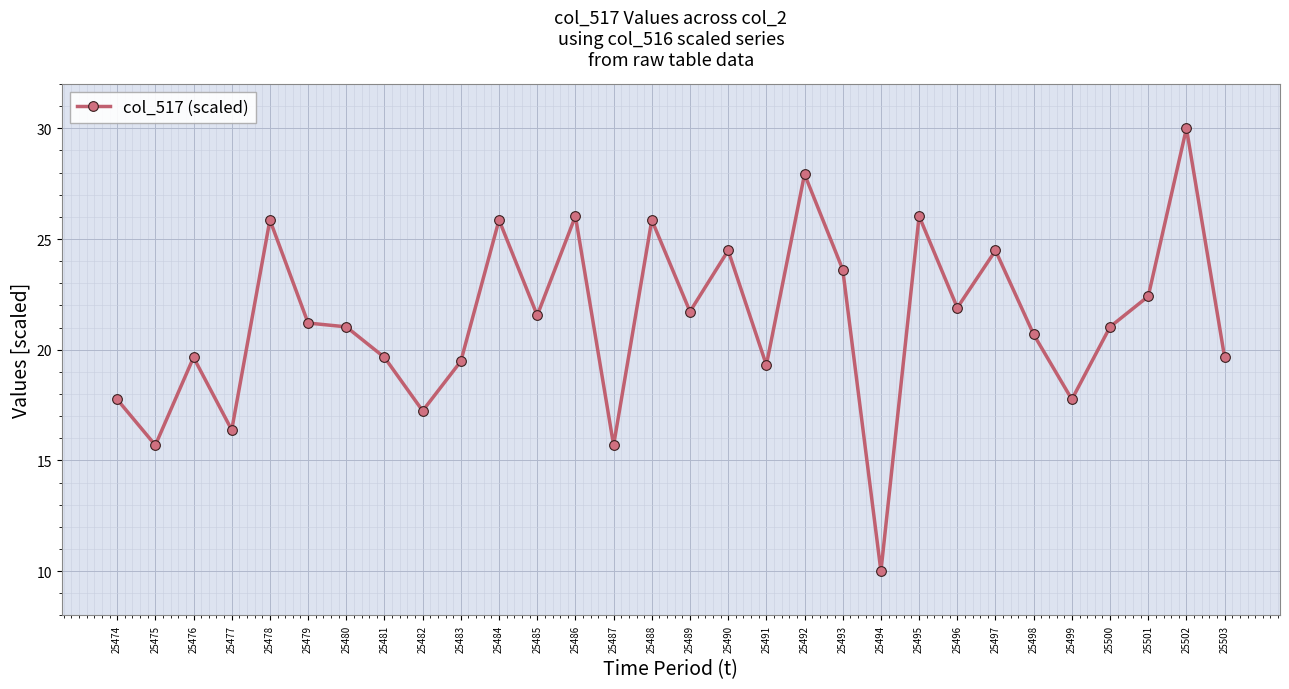

What is the difference between the maximum and minimum values?

20.0